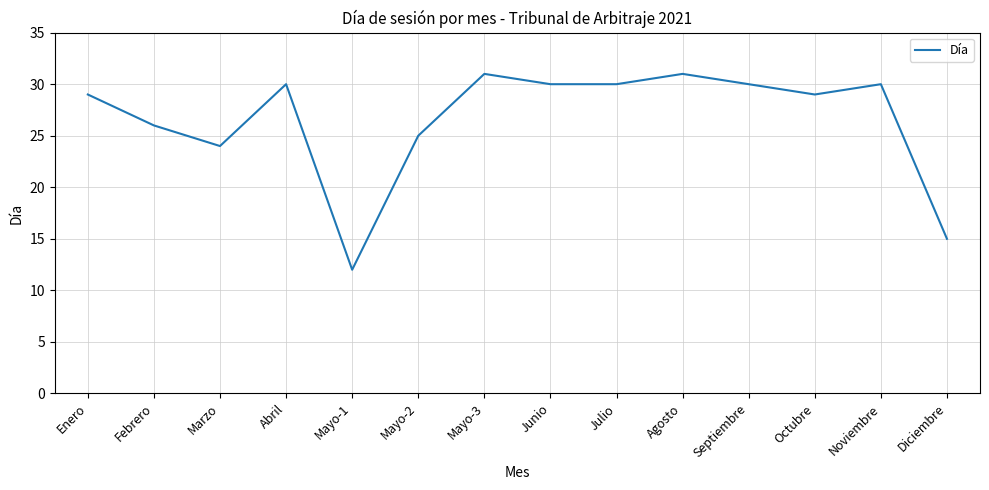

What position from the left is Diciembre?

14